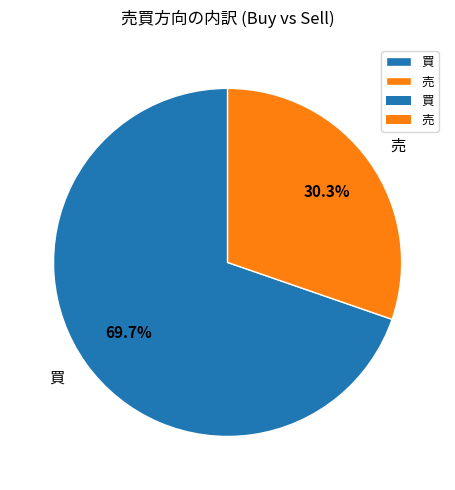

Rank the categories by value from highest to lowest.

買, 売